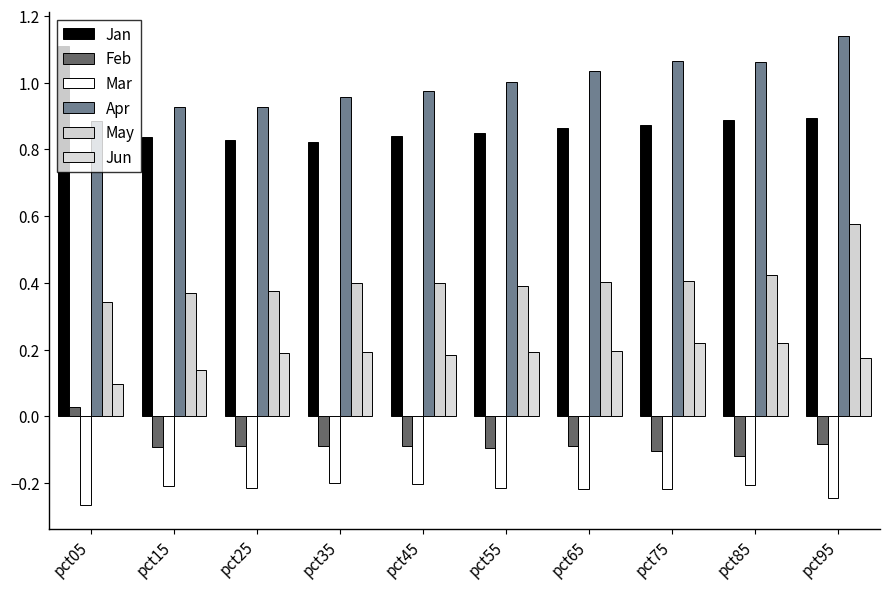

What is the total value across all series at pct15?

2.0